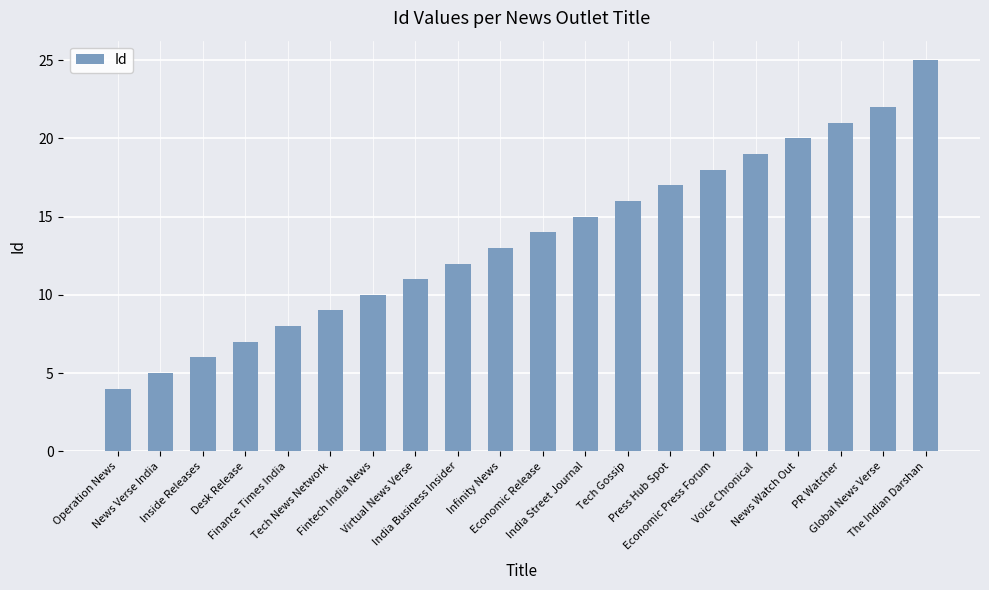

What is the difference between the second highest and second lowest values?

17